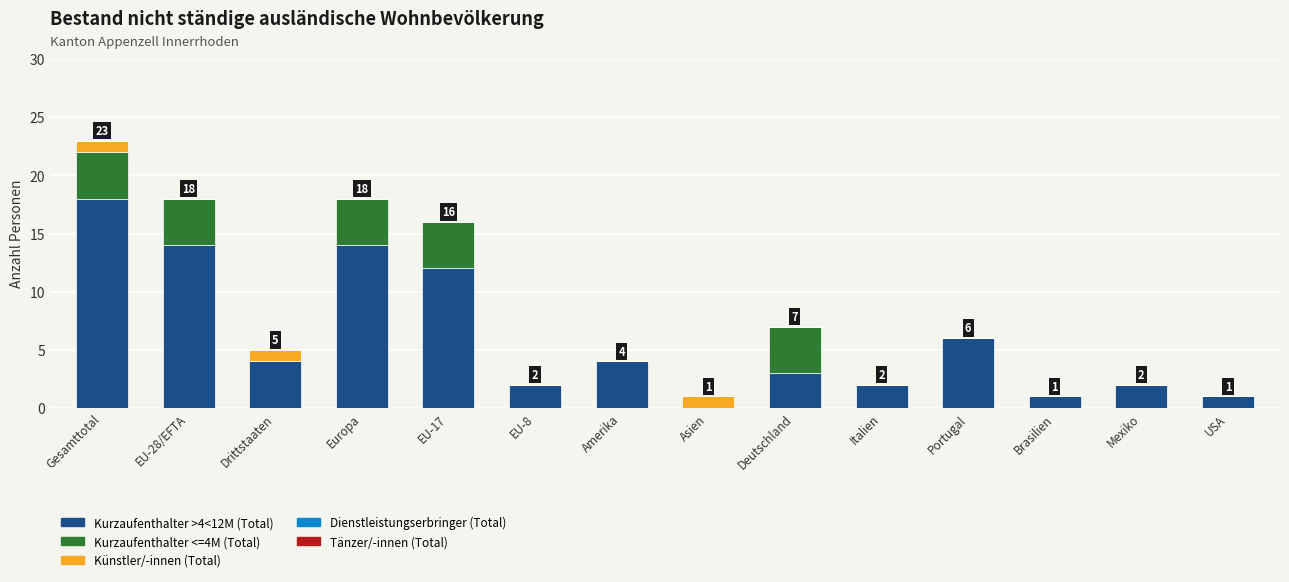

Are the bars horizontal?

No